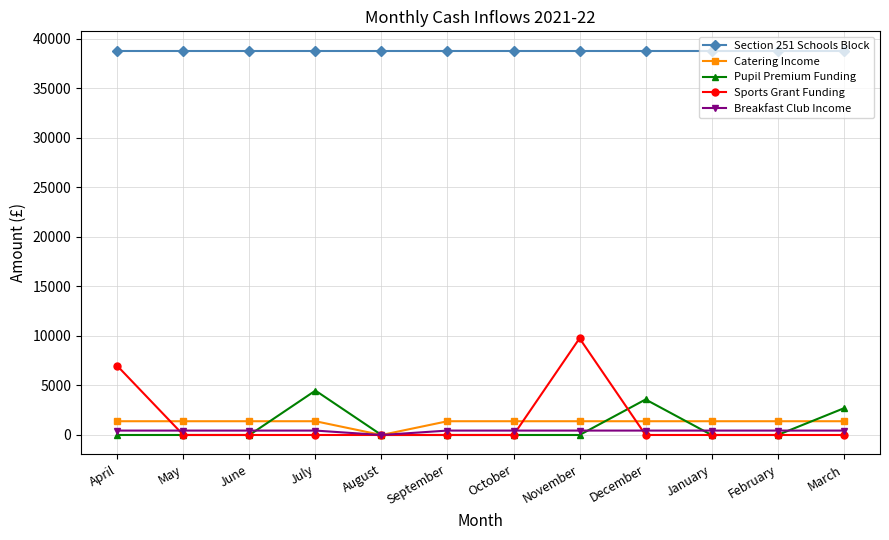

What is the sum of all Catering Income values?

15280.0